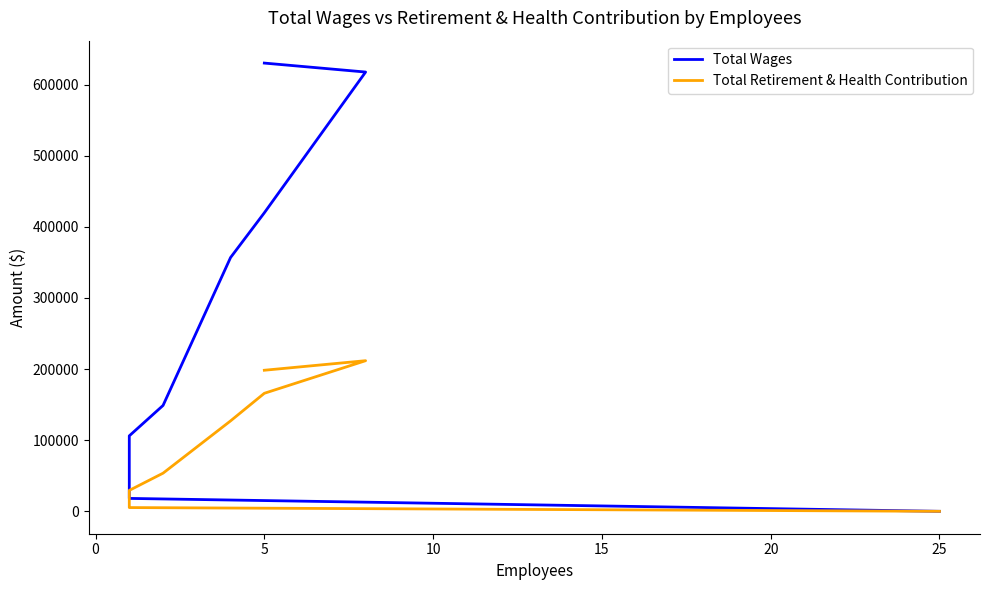

The value of Total Wages at 15 is 31595. True or false?

False